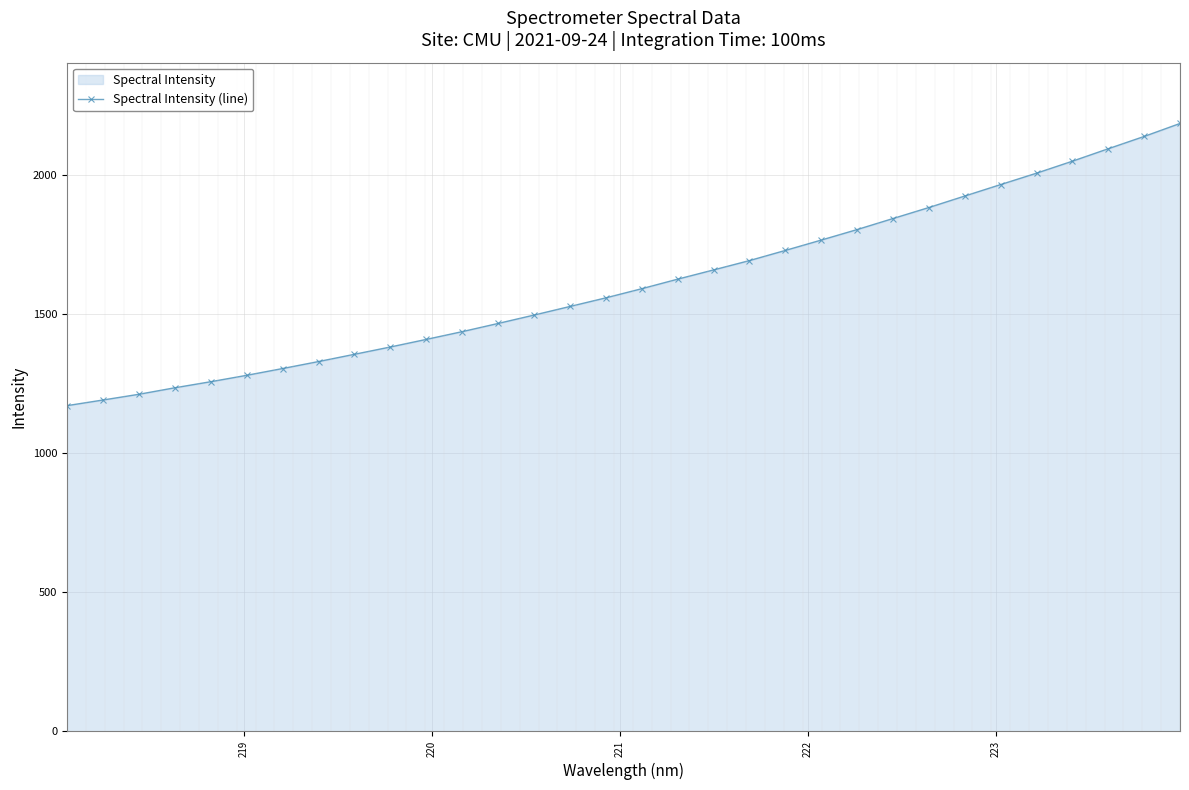

How many lines are shown in the chart?

1